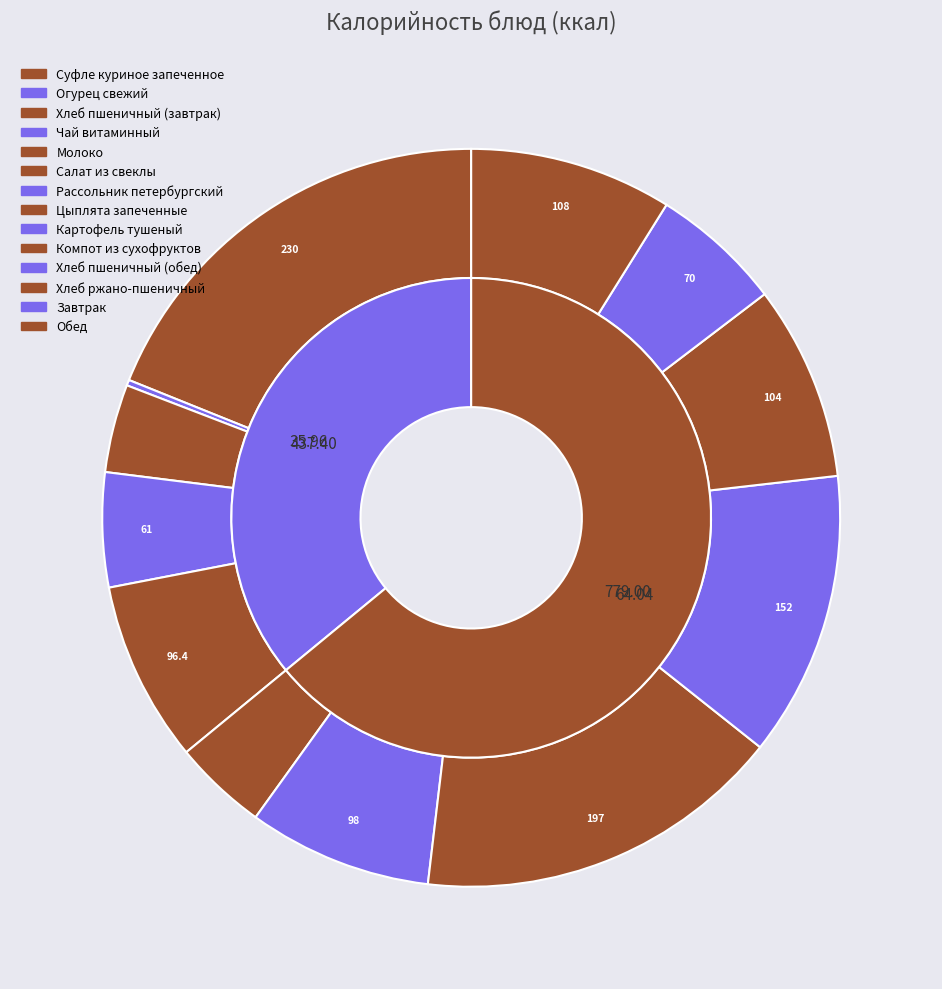

Rank the categories by value from lowest to highest.

Огурец свежий, Хлеб пшеничный (завтрак), Салат из свеклы, Чай витаминный, Хлеб пшеничный (обед), Молоко, Рассольник петербургский, Компот из сухофруктов, Хлеб ржано-пшеничный, Картофель тушеный, Цыплята запеченные, Суфле куриное запеченное